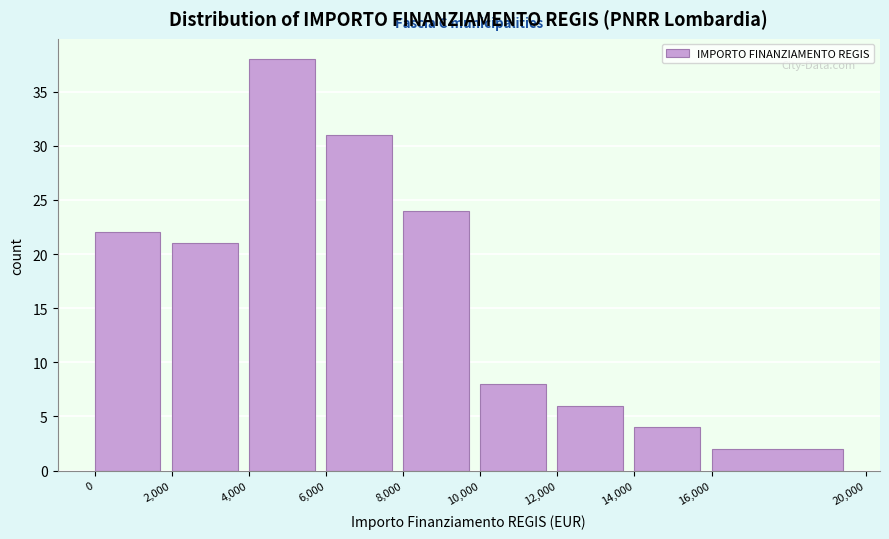

Reading left to right, transcribe this chart: for each bar, give the range it covers on the x-axis and its height. The values are not printed on the chart, so give them approximately, as read against the axis.

0 to 2,000: 22
2,000 to 4,000: 21
4,000 to 6,000: 38
6,000 to 8,000: 31
8,000 to 10,000: 24
10,000 to 12,000: 8
12,000 to 14,000: 6
14,000 to 16,000: 4
16,000 to 20,000: 2